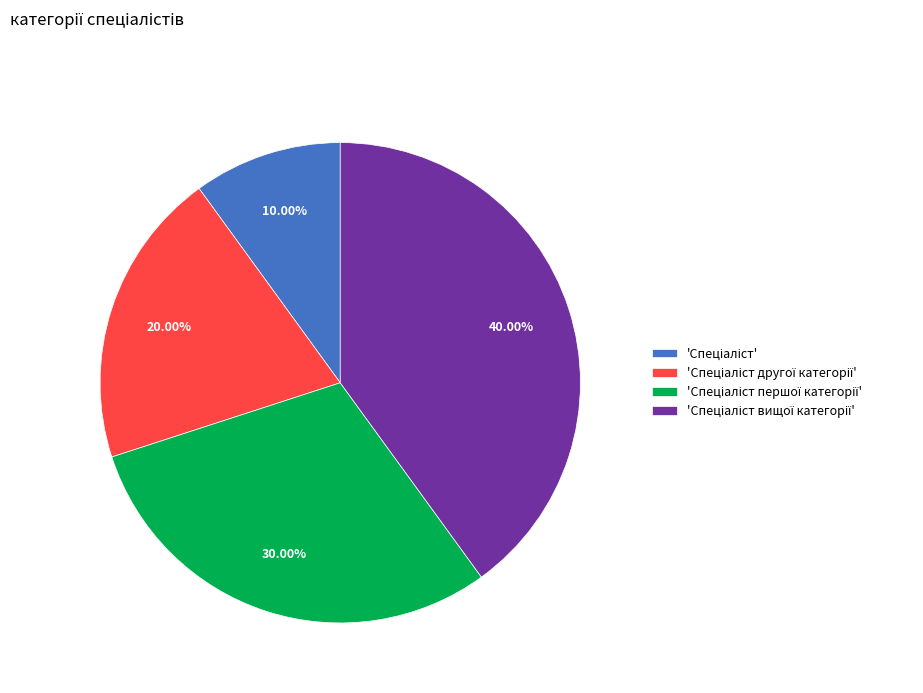

How many segments does this pie chart have?

4